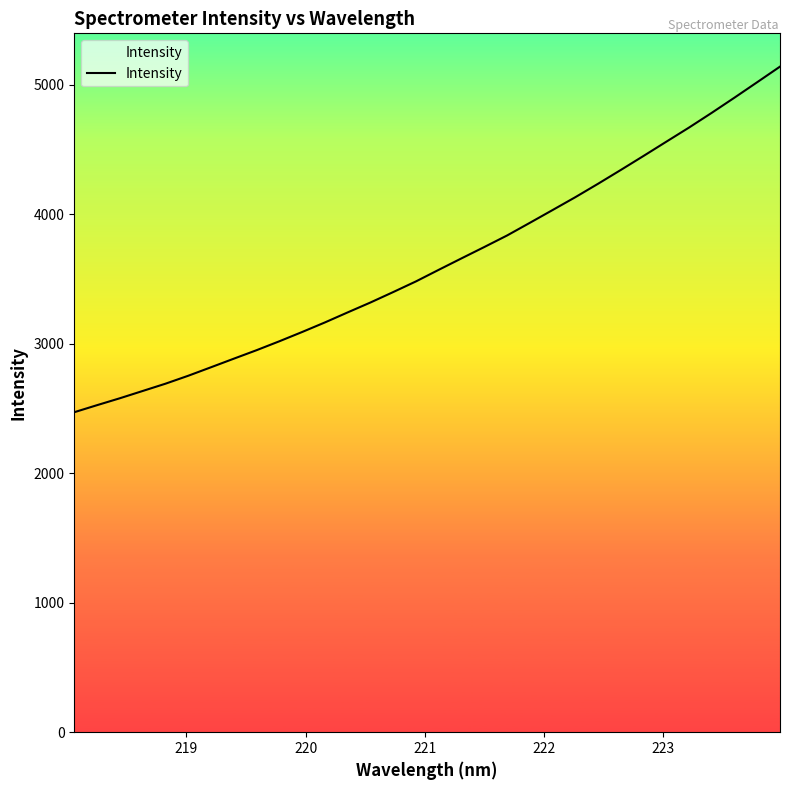

What is the difference between the maximum and minimum values?

2669.8